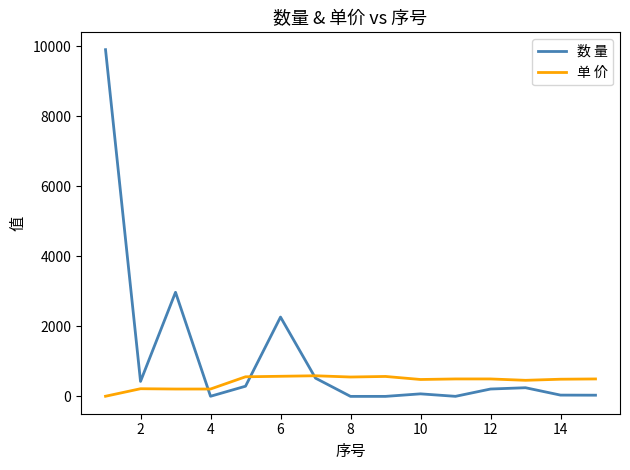

How many times do 单 价 and 数 量 cross each other?

3